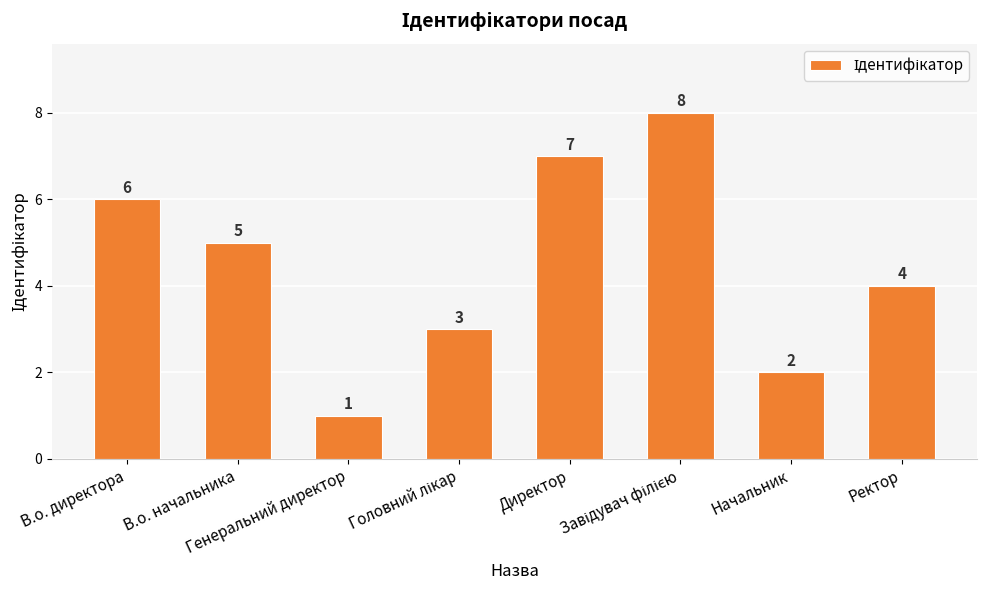

How many values are between 3 and 7?

5